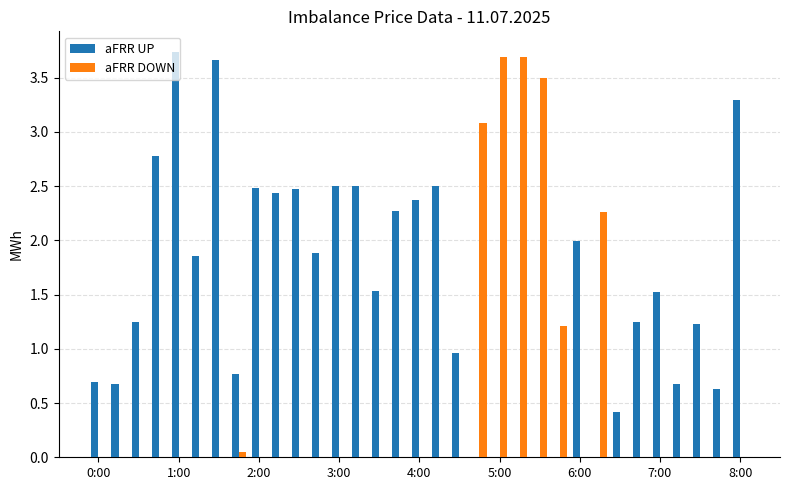

Which series has the largest total across all categories?

aFRR UP